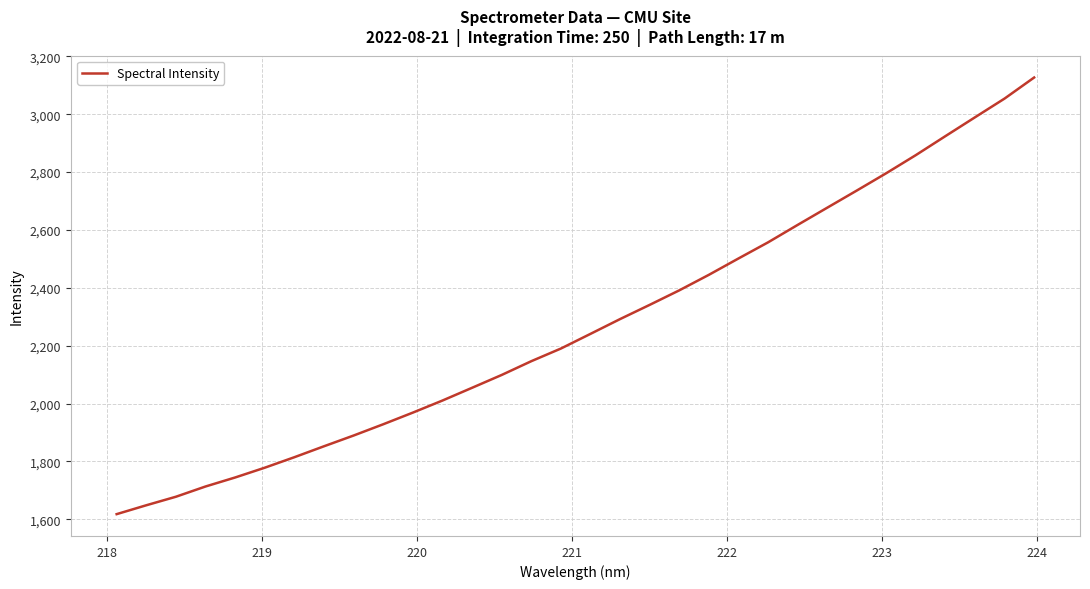

What is the difference between the maximum and minimum values?

1508.7